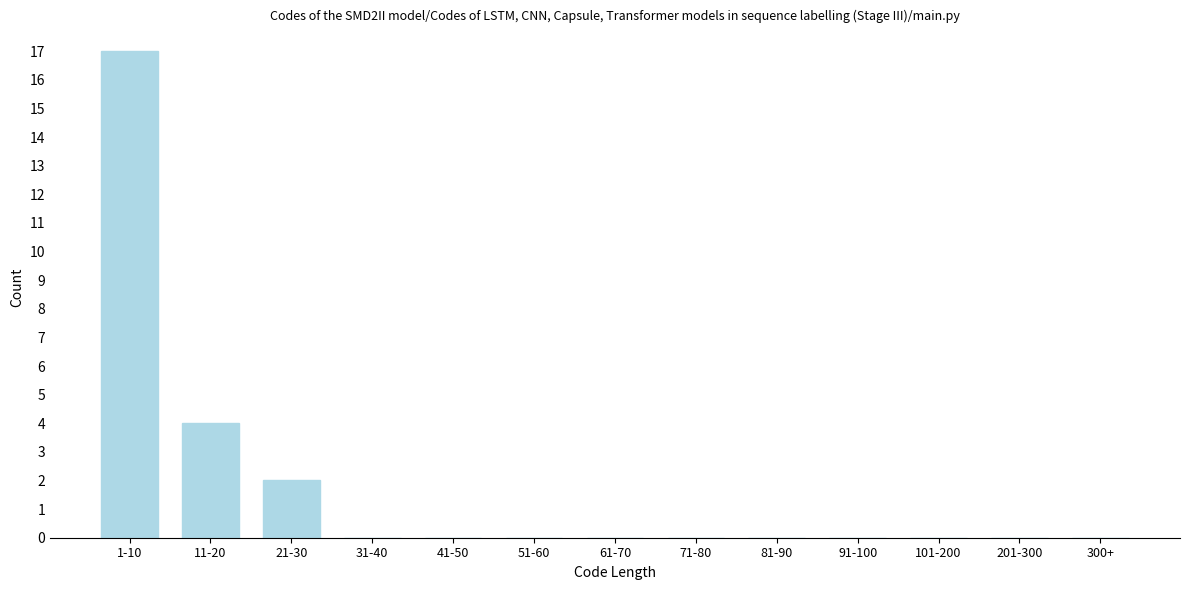

Reading left to right, extract all data points from this chart.

1-10=17	11-20=4	21-30=2	31-40=0	41-50=0	51-60=0	61-70=0	71-80=0	81-90=0	91-100=0	101-200=0	201-300=0	300+=0